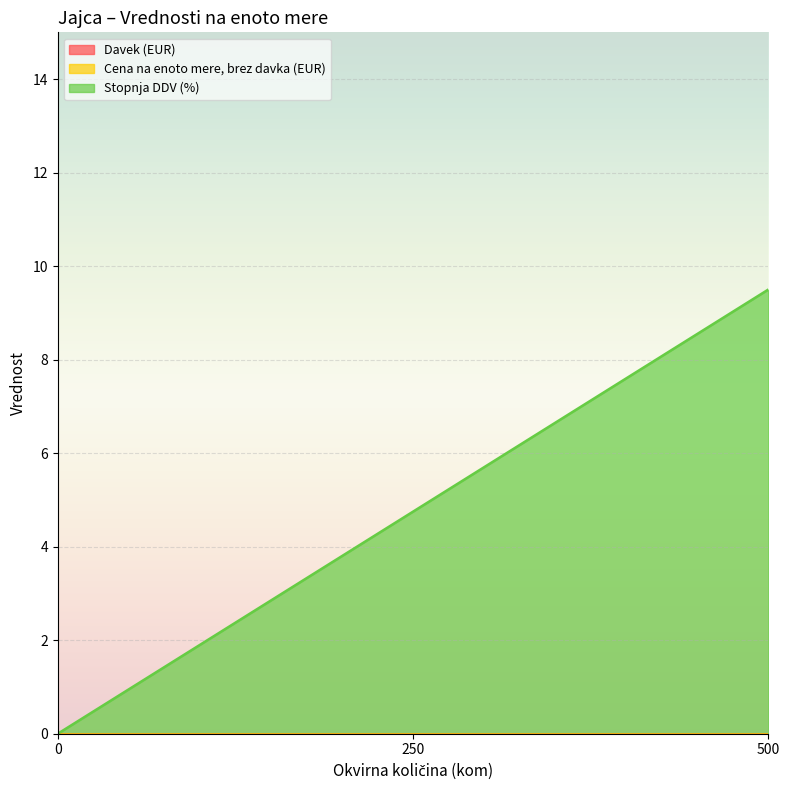

Does the chart display data point markers on the line(s)?

No